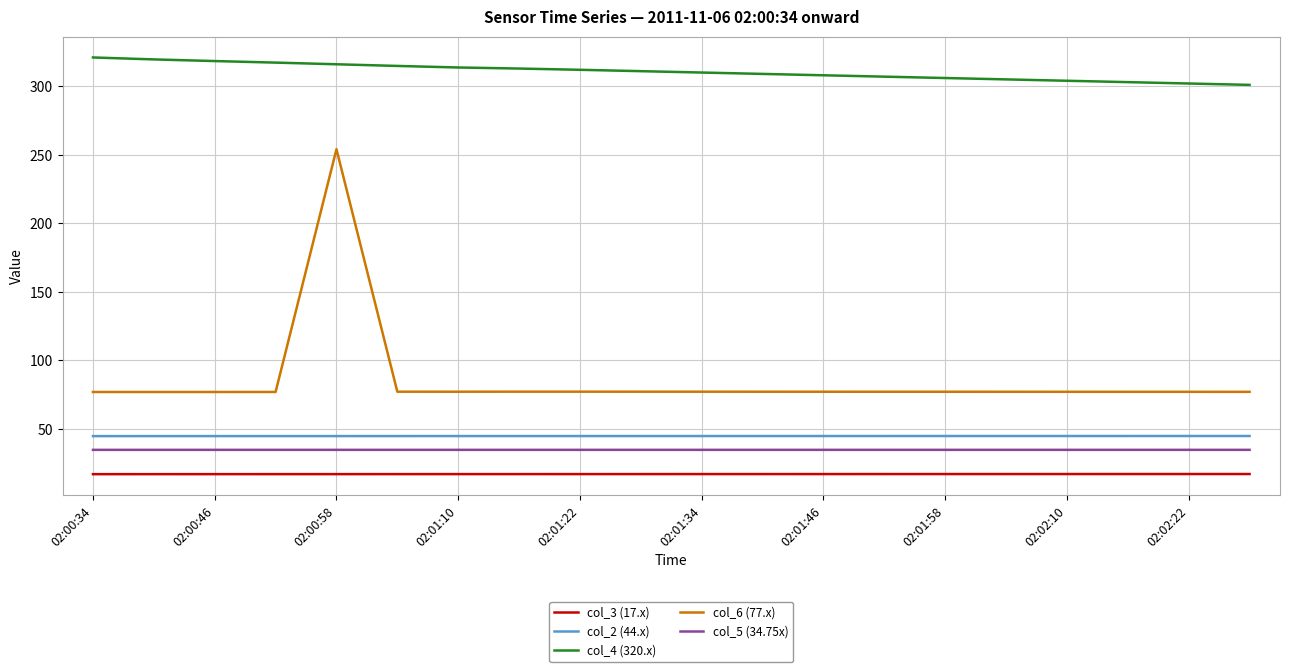

True or false: col_6 (77.x) and col_5 (34.75x) intersect in this chart.

False